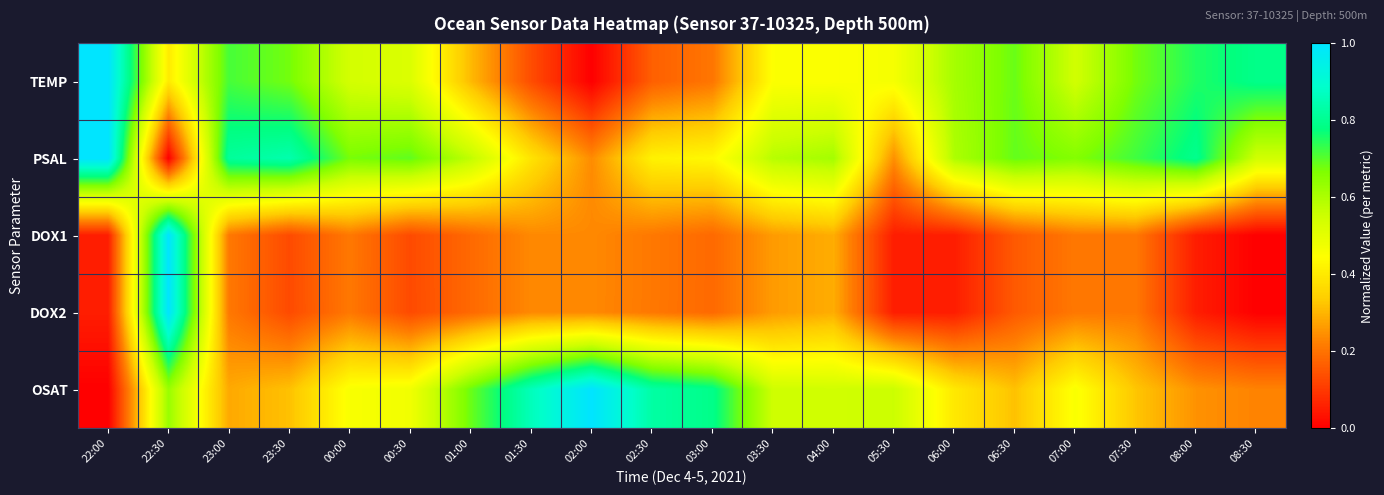

At how many categories does at least one series exceed 0?

20